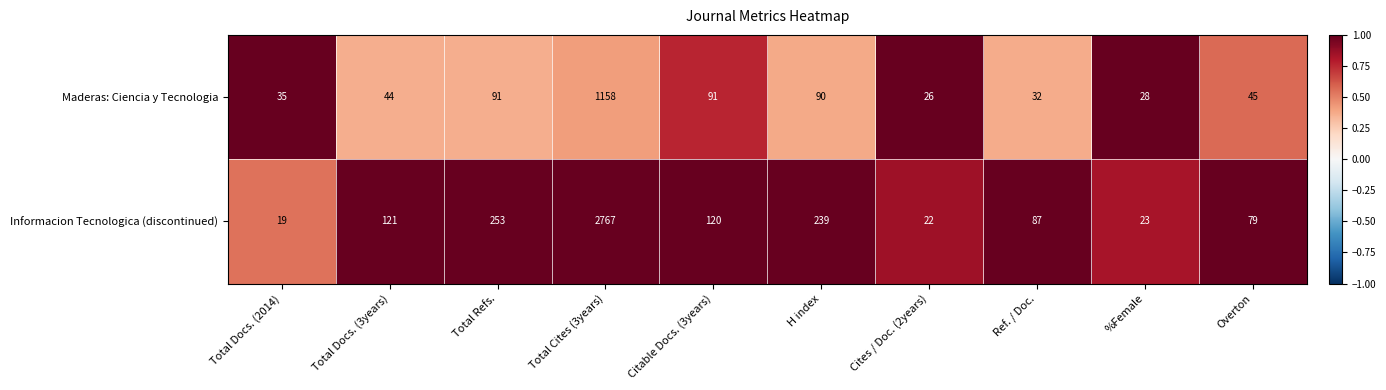

Which category has the lowest value in the Informacion Tecnologica (discontinued) series?

Total Docs. (2014)